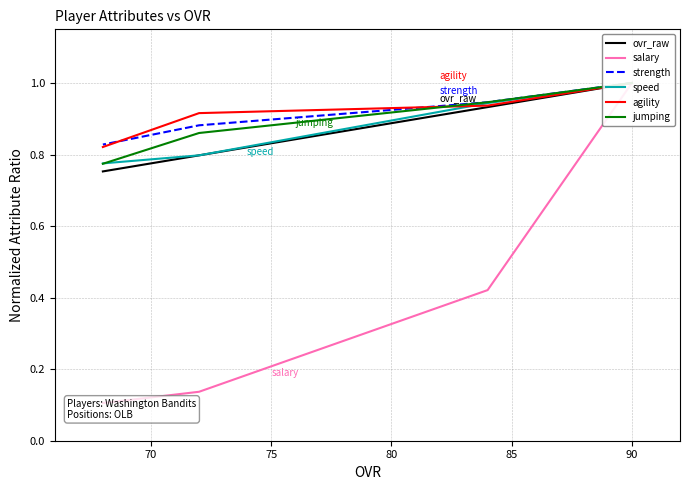

What are all the series names shown in the legend?

ovr_raw, salary, strength, speed, agility, jumping